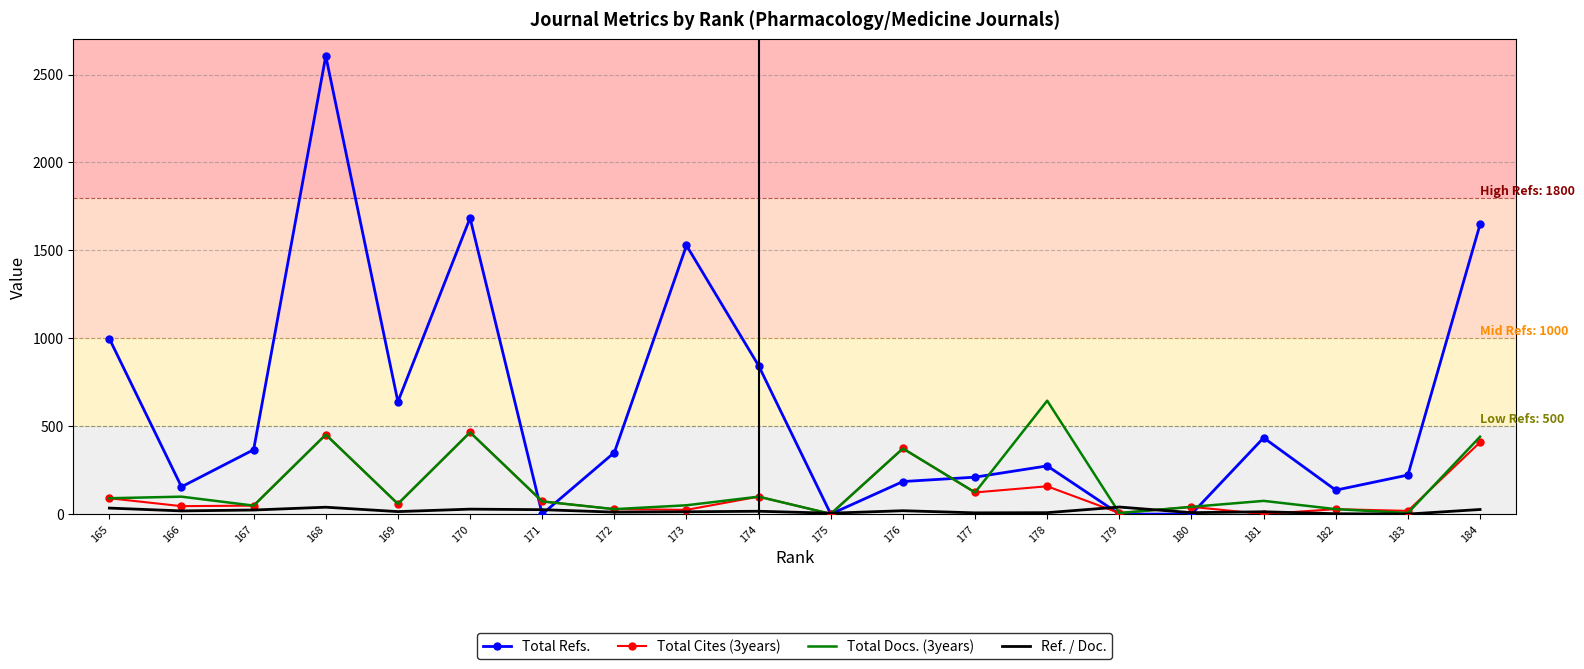

What is the sum of all Total Docs. (3years) values?

3199